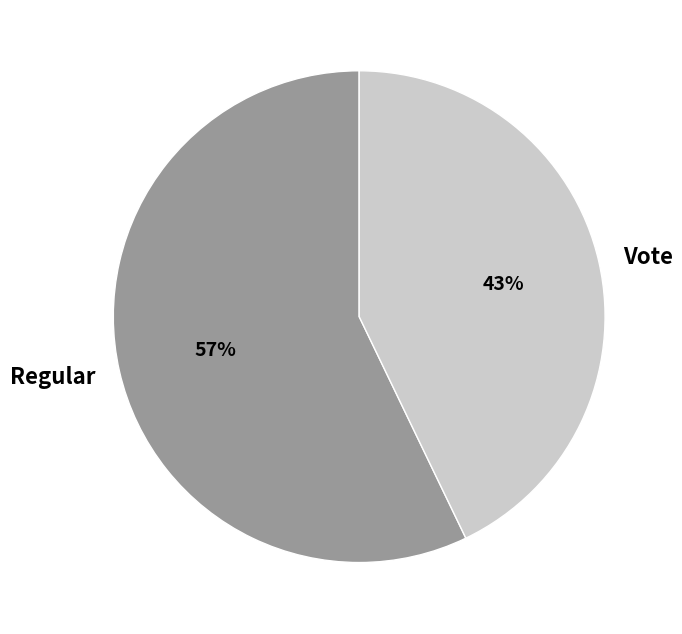

Which has a higher value, Vote or Regular?

Regular